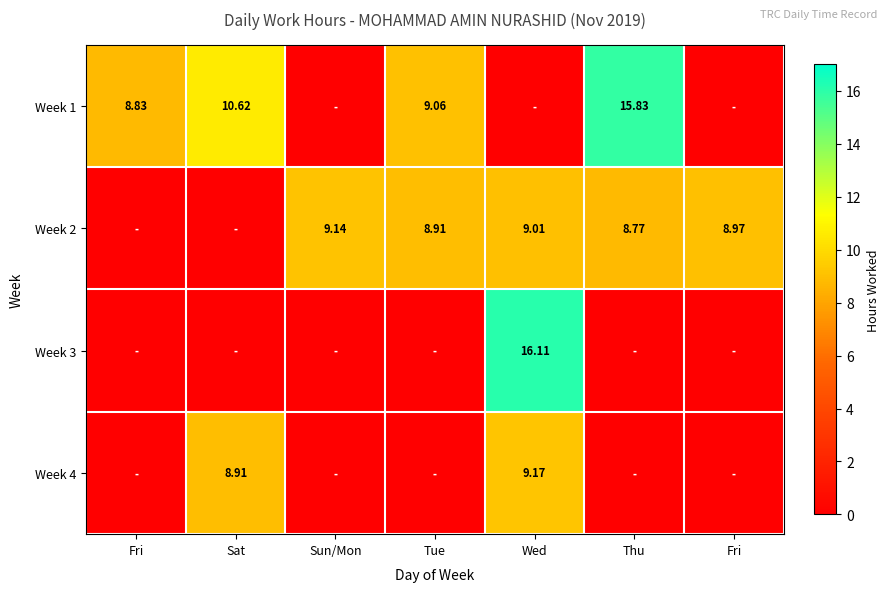

Is it true that Week 1 equals 0.0 at Sun/Mon?

True